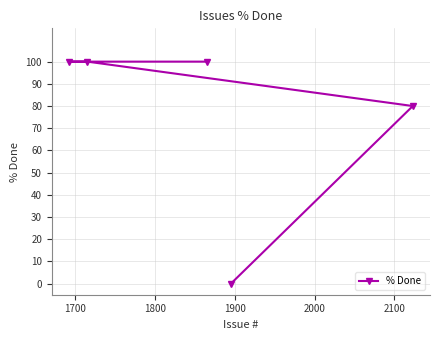

Count the number of data series in this chart.

1